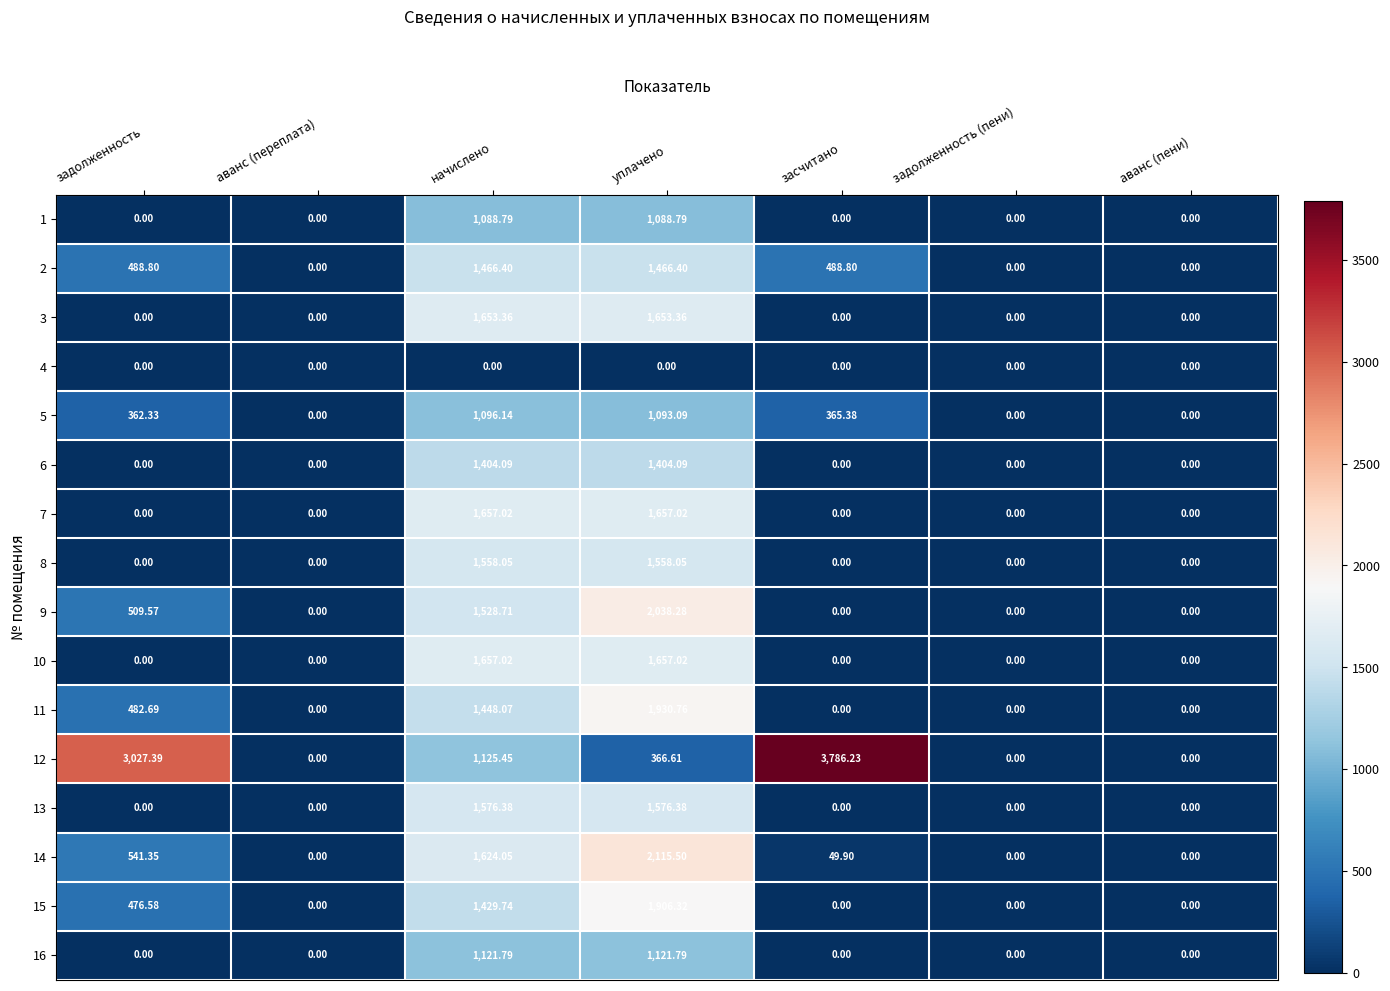

Is the value of 12 at задолженность greater than the value of 8 at аванс (пени)?

Yes